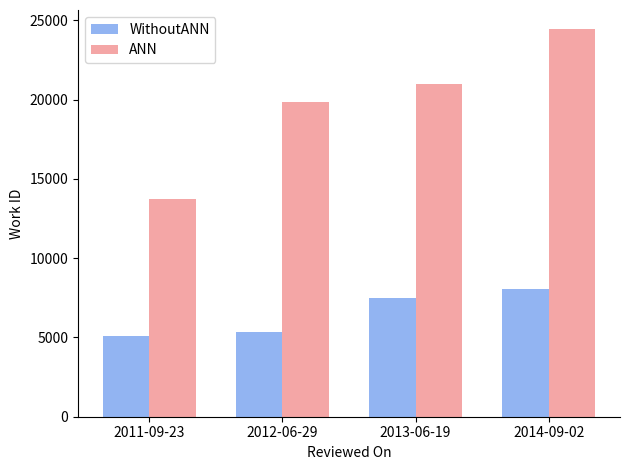

What is the value of the WithoutANN bar at the 3rd from the left?

7476